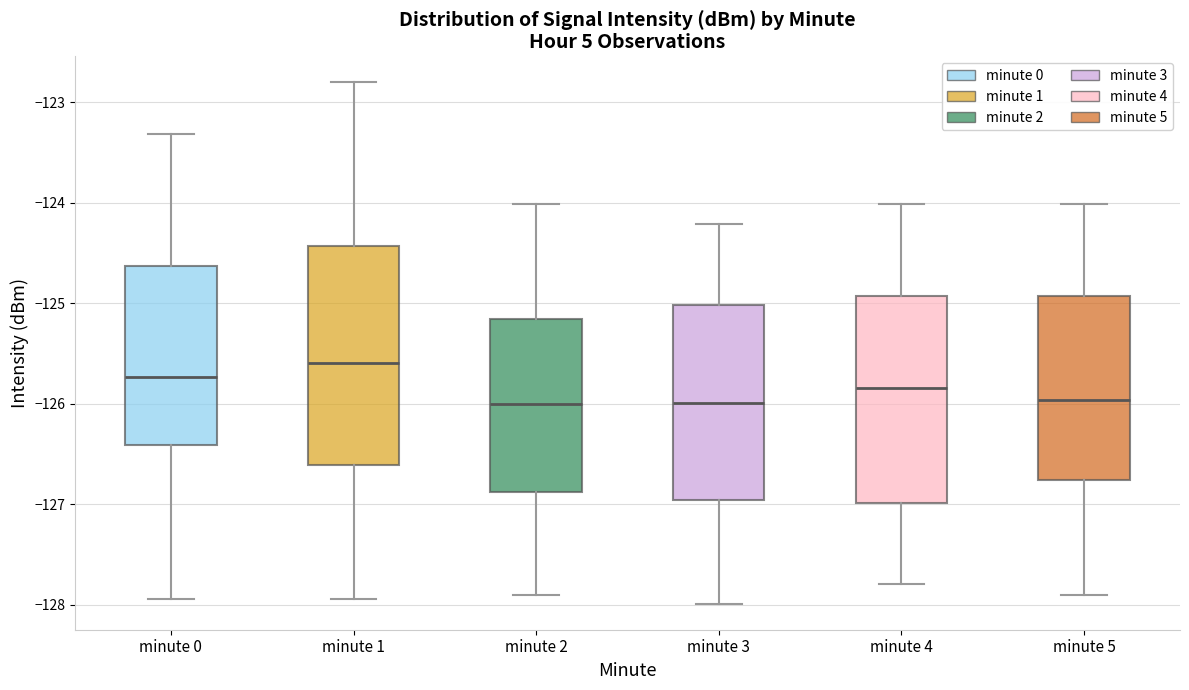

Reading left to right, transcribe this box plot: for each box, give where its median line is, the range the box spans, and where its two whiskers end, as read against the y-axis. The values are not printed on the chart, so give them approximately, as read against the axis.

minute 0: median -125.7, box -126.4 to -124.6, whiskers -127.9 to -123.3
minute 1: median -125.6, box -126.6 to -124.4, whiskers -127.9 to -122.8
minute 2: median -126.0, box -126.9 to -125.2, whiskers -127.9 to -124.0
minute 3: median -126.0, box -127.0 to -125.0, whiskers -128.0 to -124.2
minute 4: median -125.8, box -127.0 to -124.9, whiskers -127.8 to -124.0
minute 5: median -126.0, box -126.8 to -124.9, whiskers -127.9 to -124.0